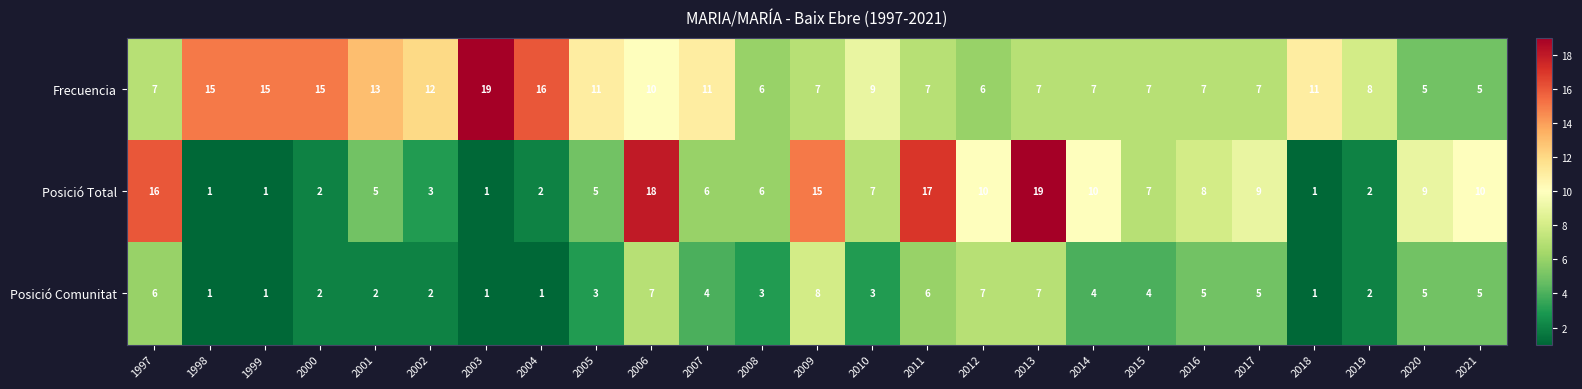

The value of Frecuencia at 1997 is 4. True or false?

False